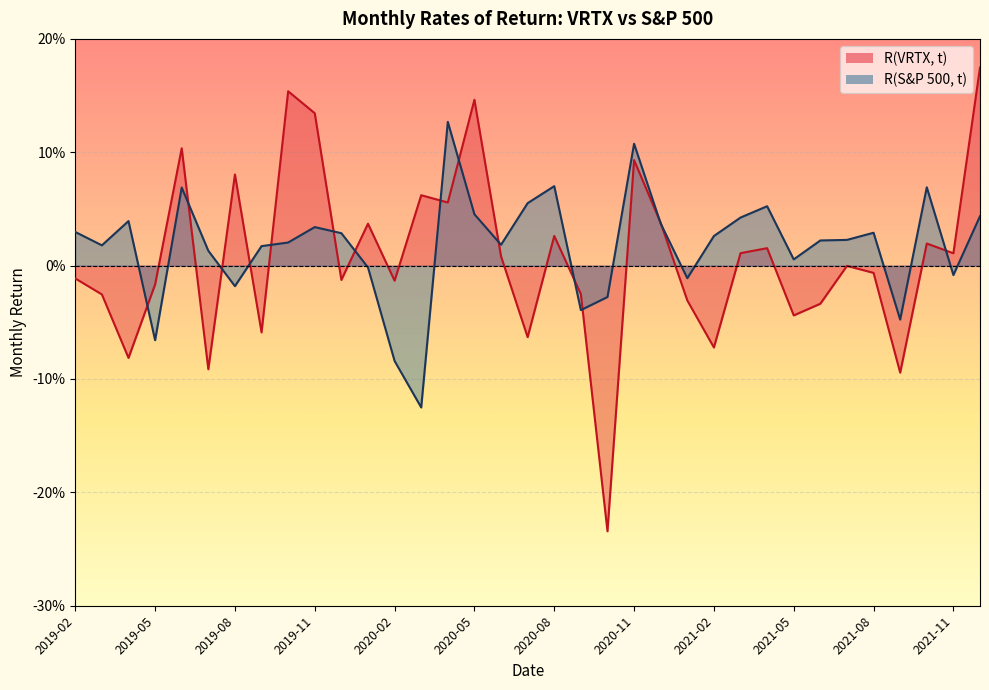

How many lines are shown in the chart?

2